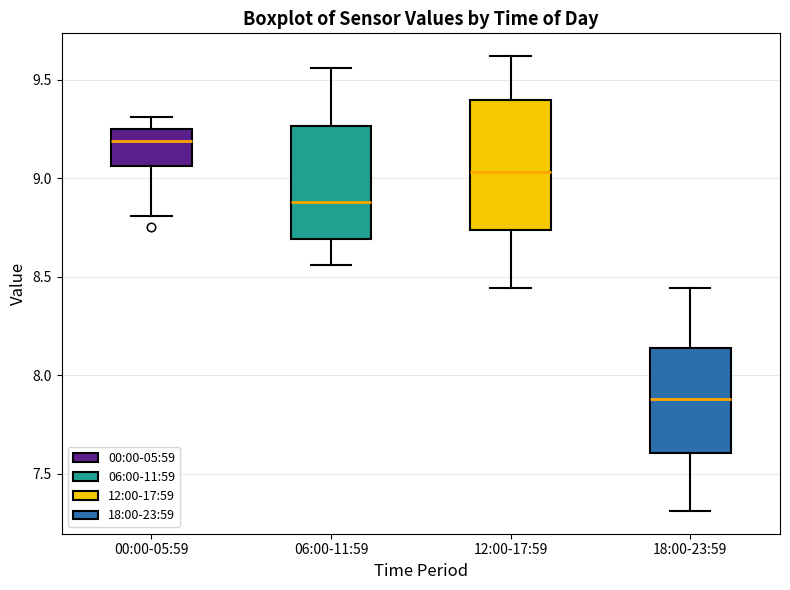

Where is the lower edge of the box for 00:00-05:59 on the y-axis? The values are not printed on the chart, so give them approximately, as read against the axis.

9.05